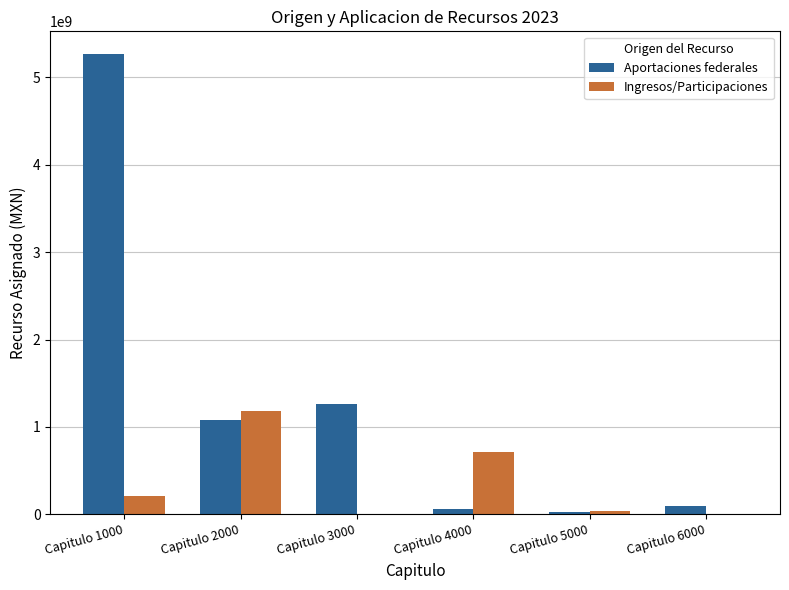

The value of Ingresos/Participaciones at Capitulo 5000 is 35599663.0. True or false?

True